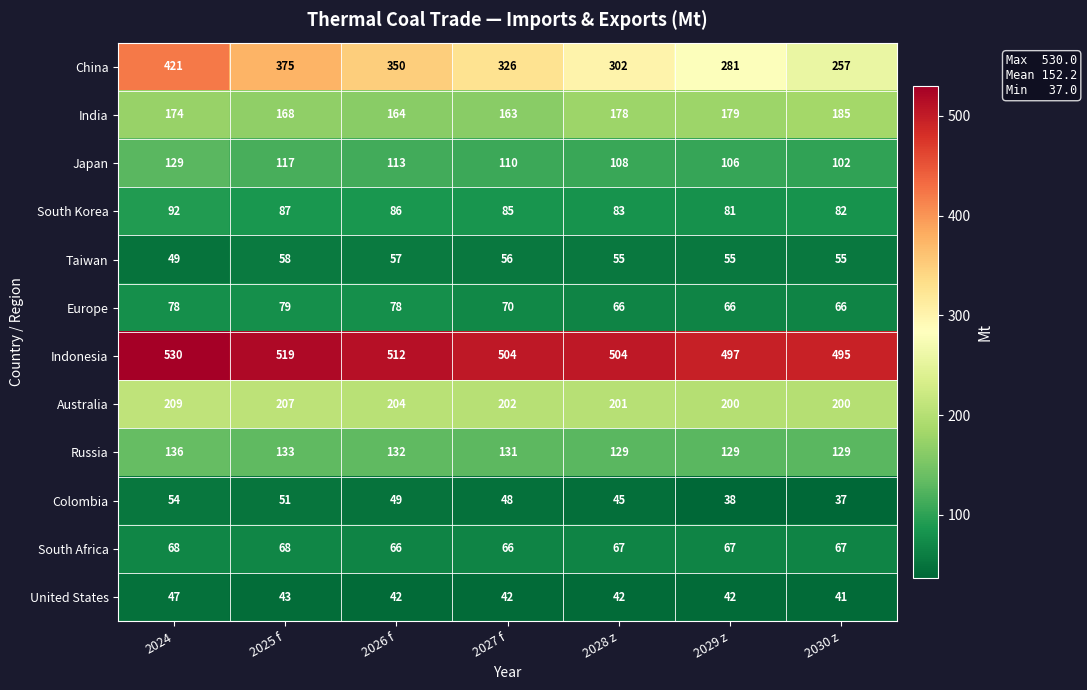

At how many categories does at least one series exceed 128?

7